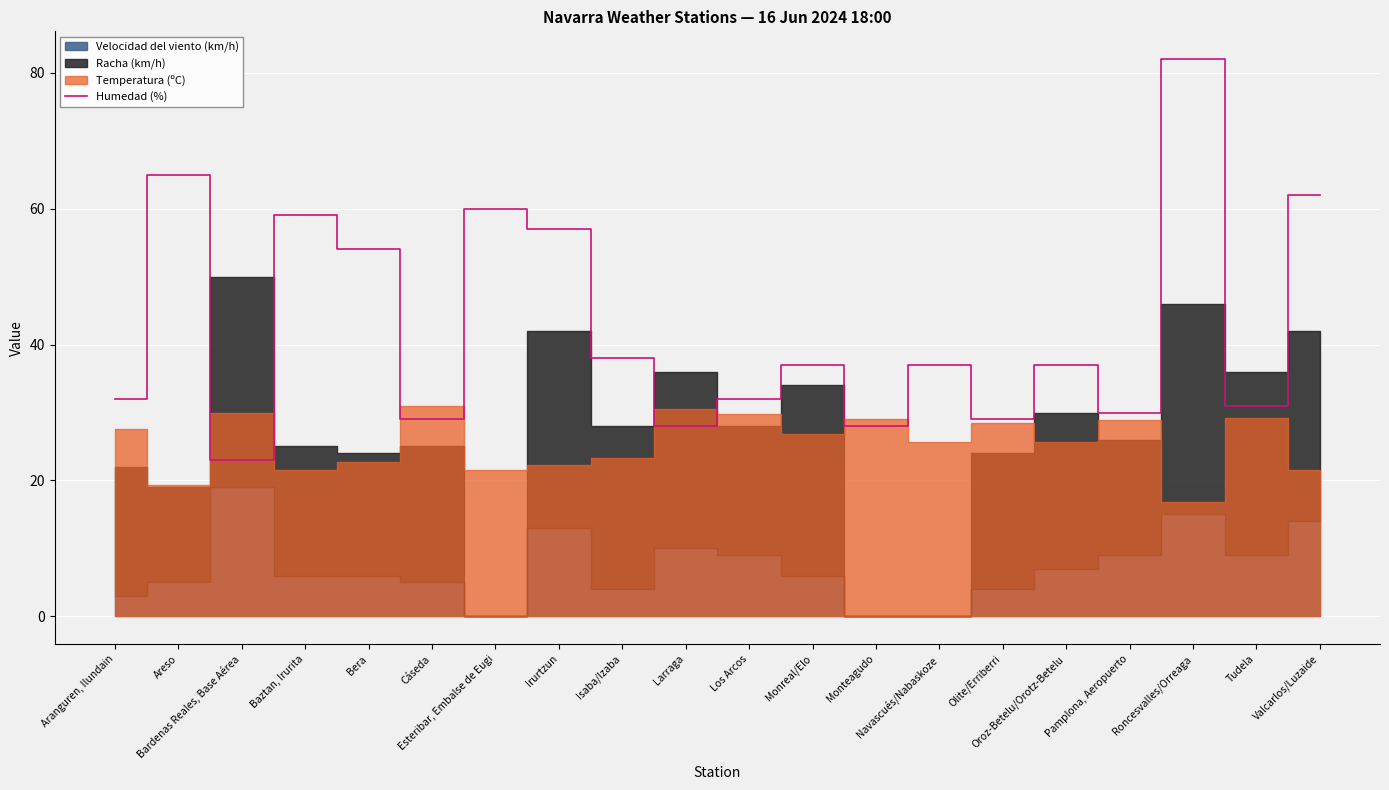

How many points are higher than both their immediate neighbors (excluding endpoints)?

7